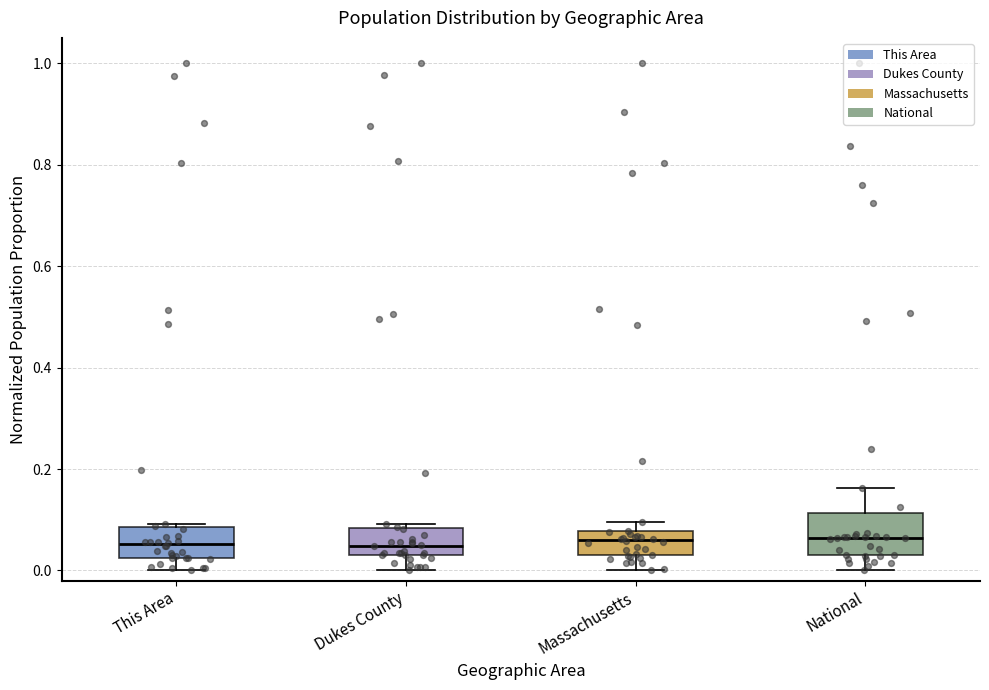

Where is the lower edge of the box for National on the y-axis? The values are not printed on the chart, so give them approximately, as read against the axis.

0.02